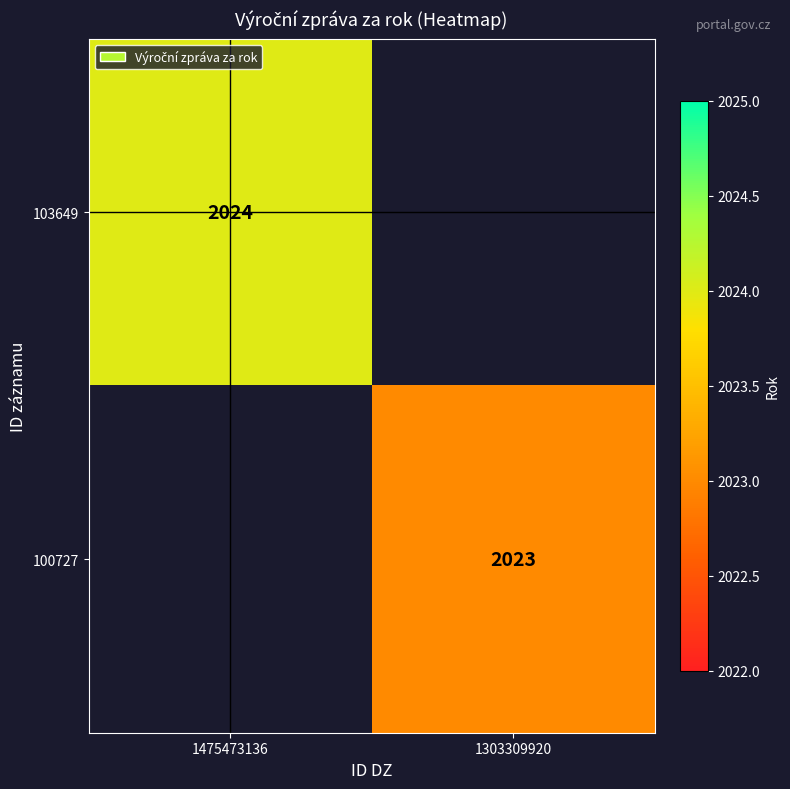

What is the maximum value shown in the chart?

2024.0